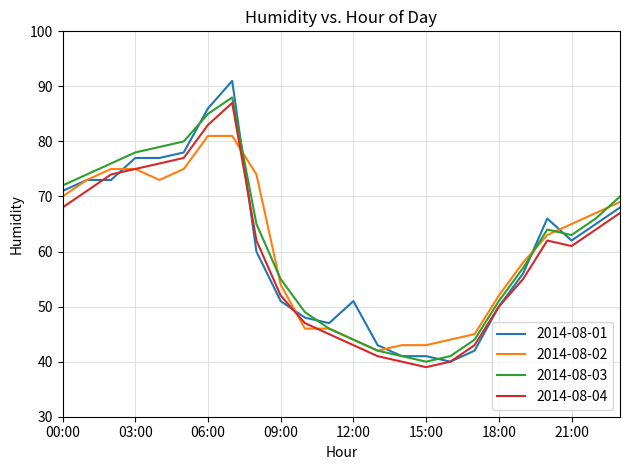

Reading right to left, list all the values displayed in this chart.

2014-08-01: 68	65	62	66	56	50	42	40	41	41	43	51	47	48	51	60	91	86	78	77	77	73	73	71
2014-08-02: 69	67	65	63	58	52	45	44	43	43	42	44	46	46	54	74	81	81	75	73	75	75	73	70
2014-08-03: 70	66	63	64	57	51	44	41	40	41	42	44	46	49	55	65	88	85	80	79	78	76	74	72
2014-08-04: 67	64	61	62	55	50	43	40	39	40	41	43	45	47	52	62	87	83	77	76	75	74	71	68